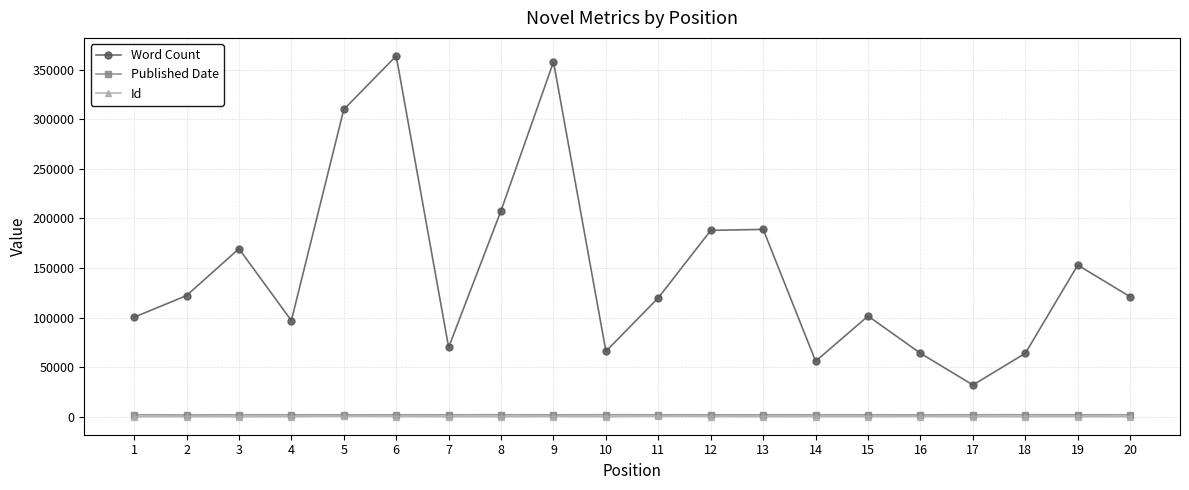

What is the minimum value for Id?

36